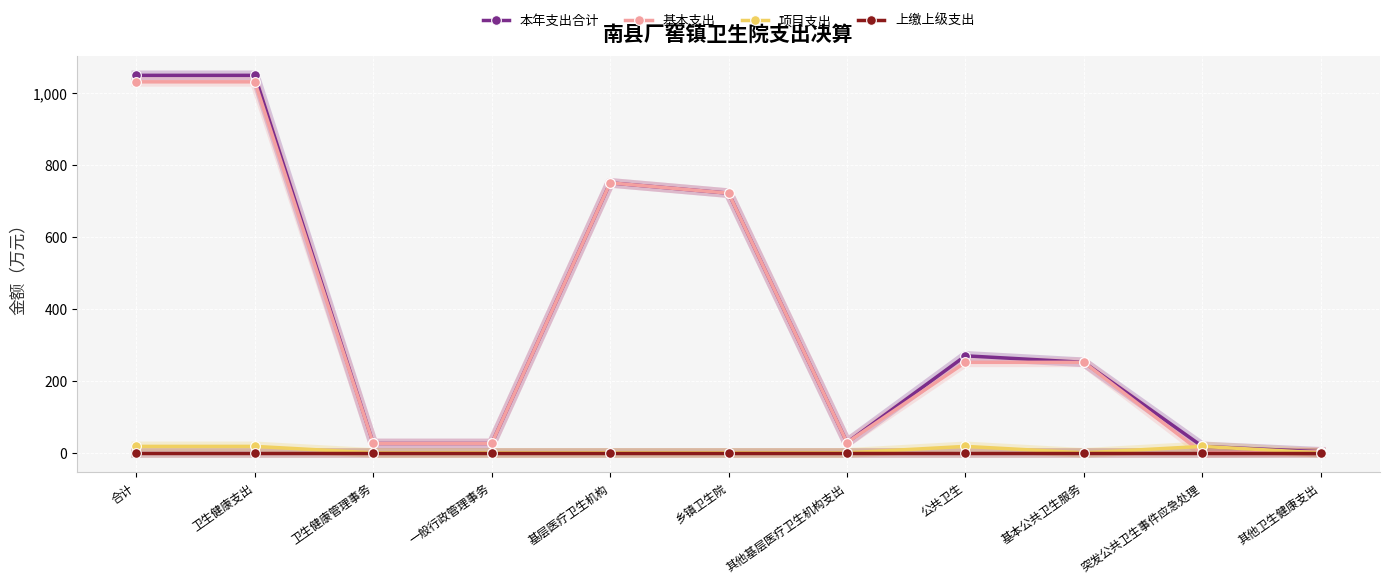

What is the average value of the 项目支出 series?

6.5